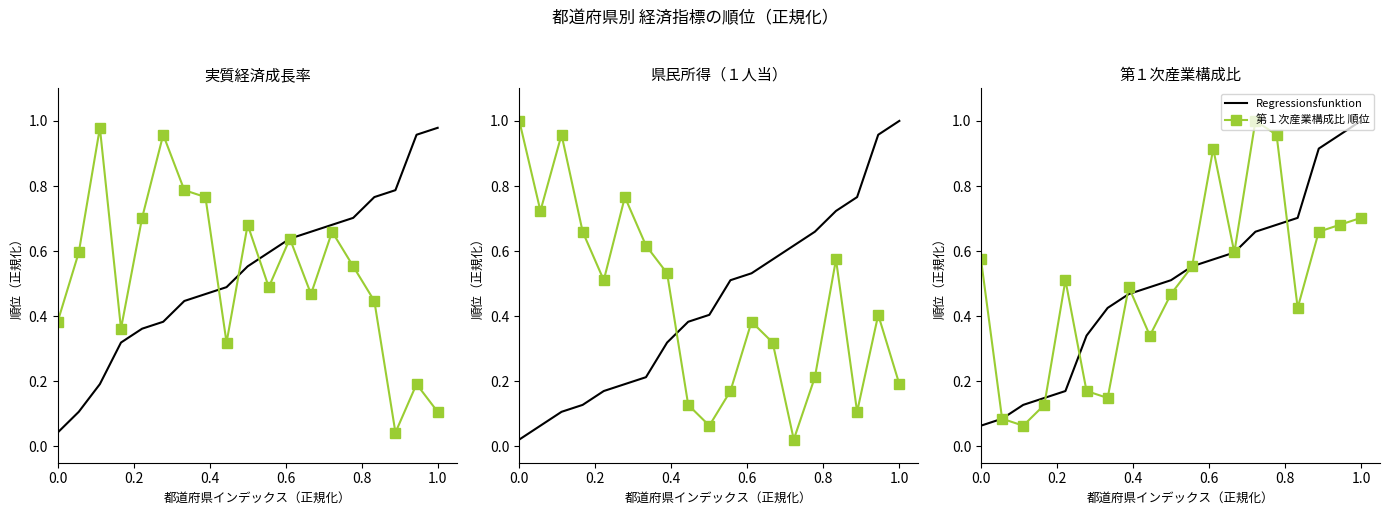

What is the sum of all Regressionsfunktion values?

9.5